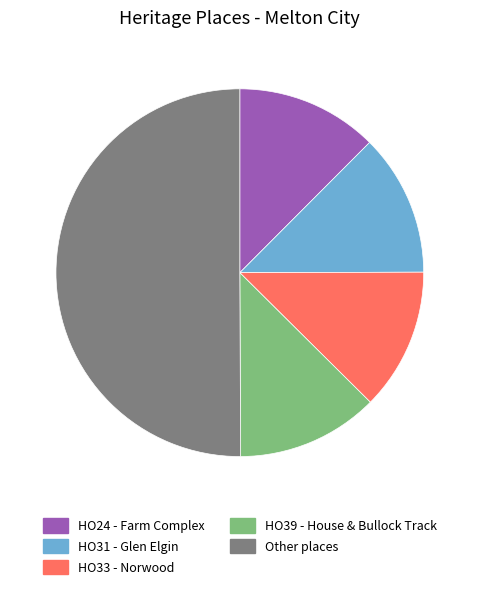

True or false: HO31 - Glen Elgin accounts for 12% of the total.

True